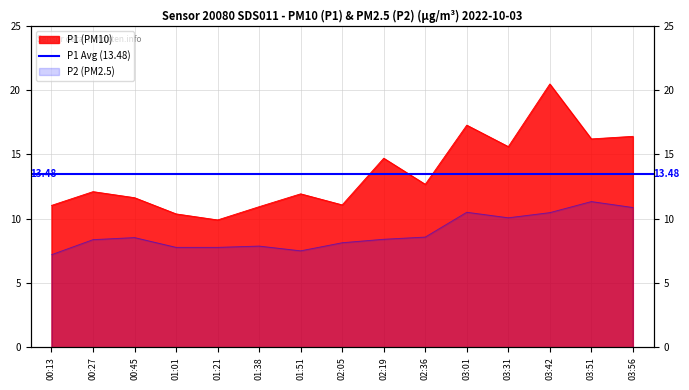

At which label does P2 first exceed 8?

00:27